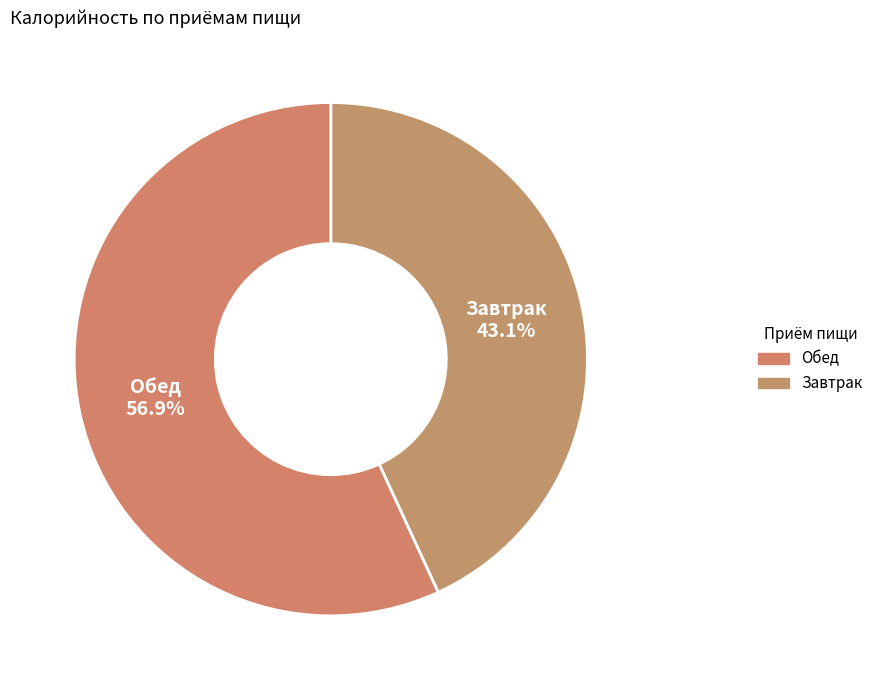

How many slices are in this pie chart?

2